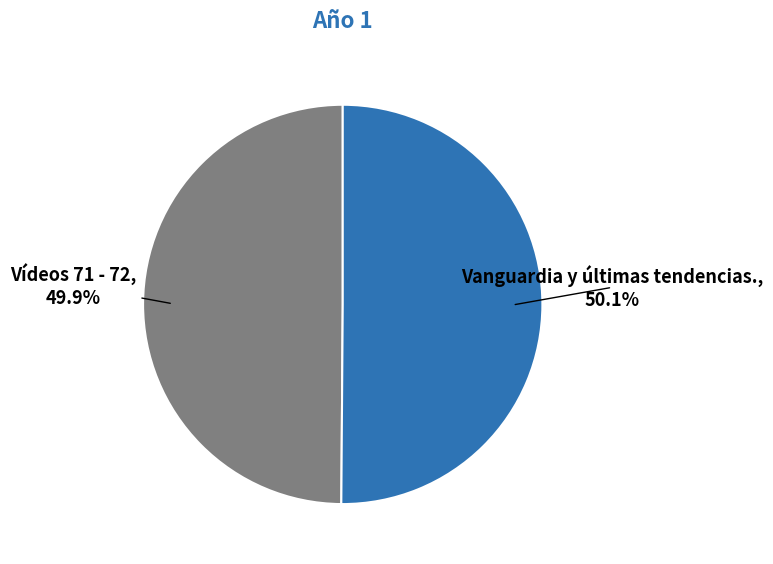

Does any single category account for the majority?

Yes